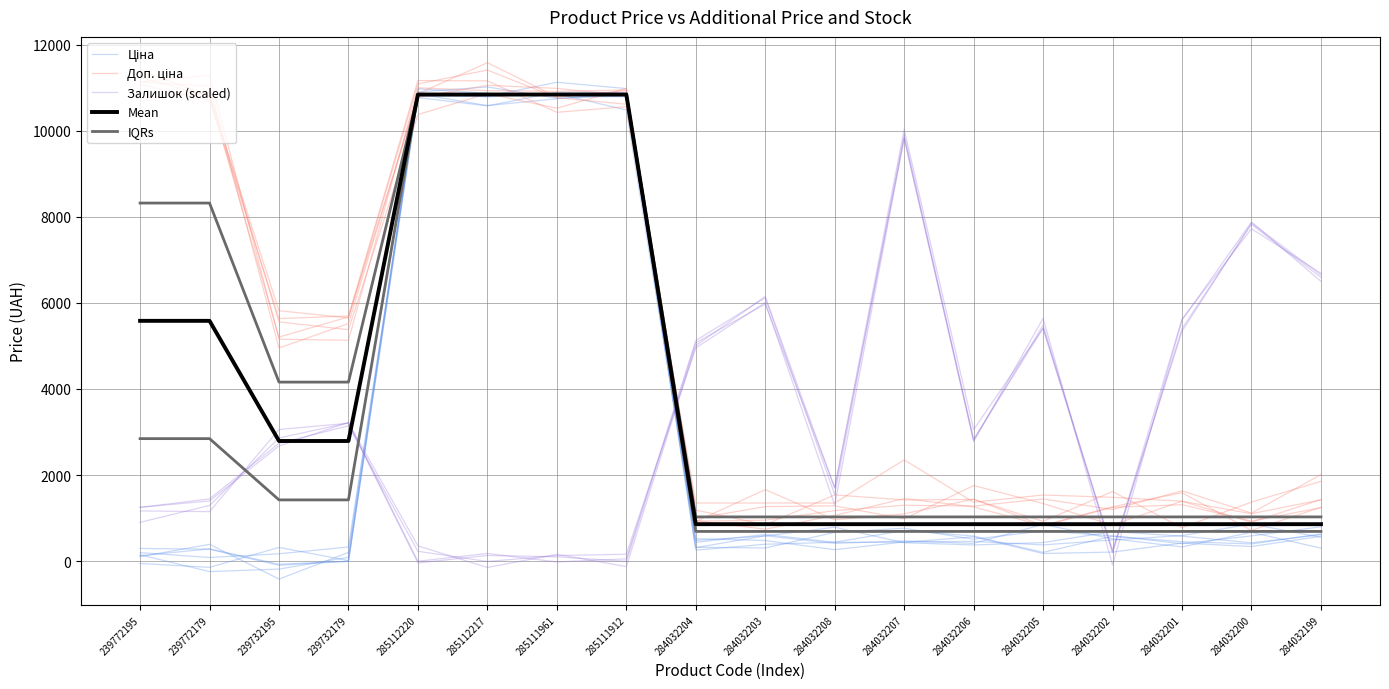

True or false: IQRs has more than 0 interior local peaks.

False